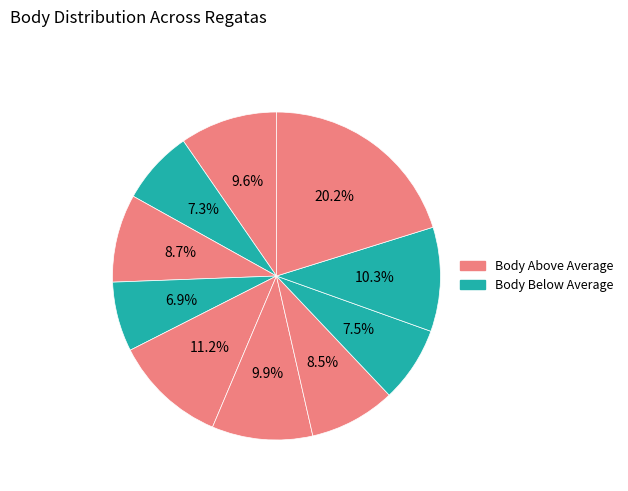

To the nearest percent, what is the average slice percentage?

10%